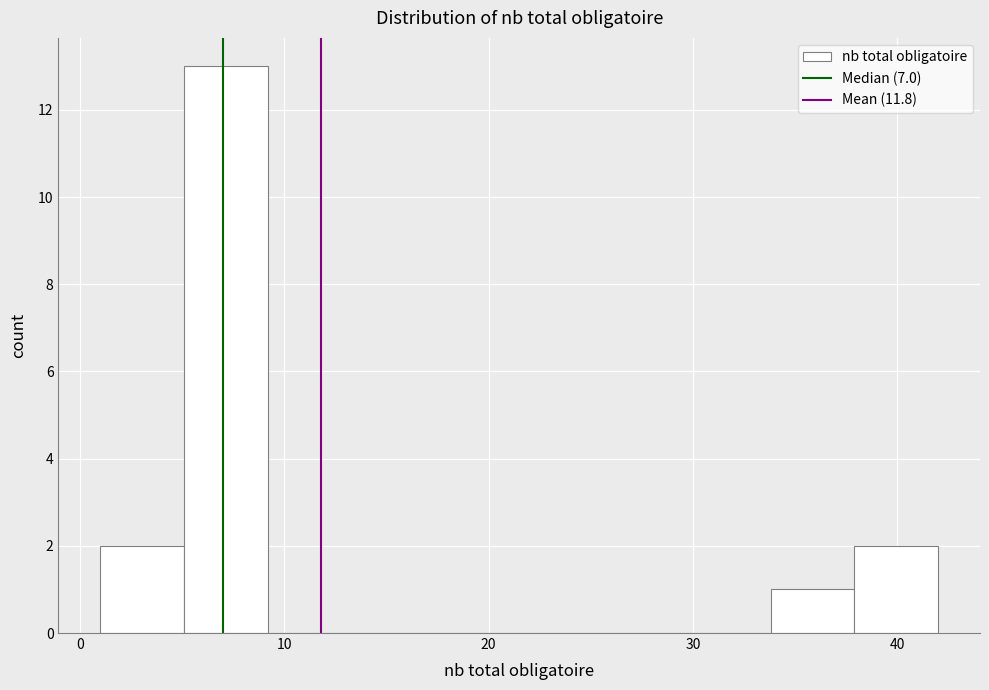

Reading left to right, transcribe this chart: for each bar, give the range it covers on the x-axis and its height. Neither the bar edges nor the heights are printed on the chart, so give them approximately, as read against the axes.

1.0 to 5.1: 2
5.1 to 9.2: 13
9.2 to 13.3: 0
13.3 to 17.4: 0
17.4 to 21.5: 0
21.5 to 25.6: 0
25.6 to 29.7: 0
29.7 to 33.8: 0
33.8 to 37.9: 1
37.9 to 42.0: 2